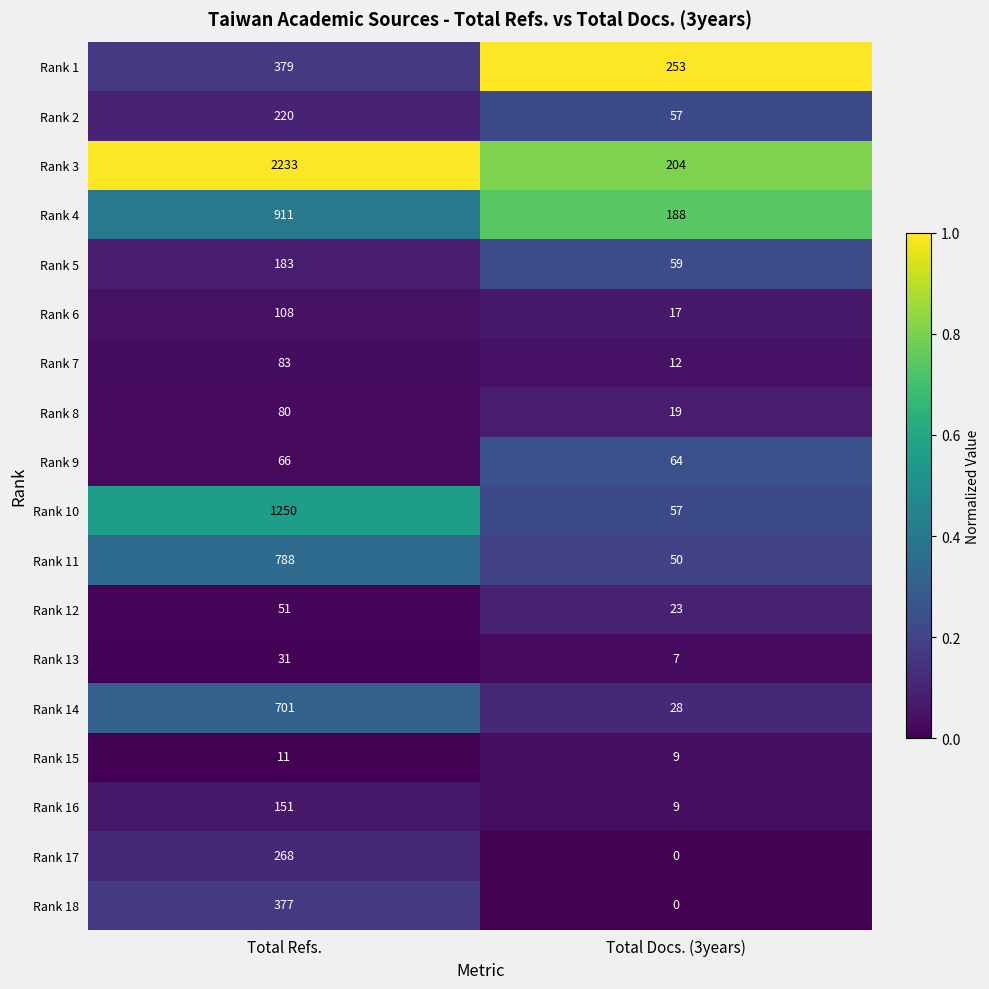

What is the difference between the highest and lowest values at Total Docs. (3years)?

253